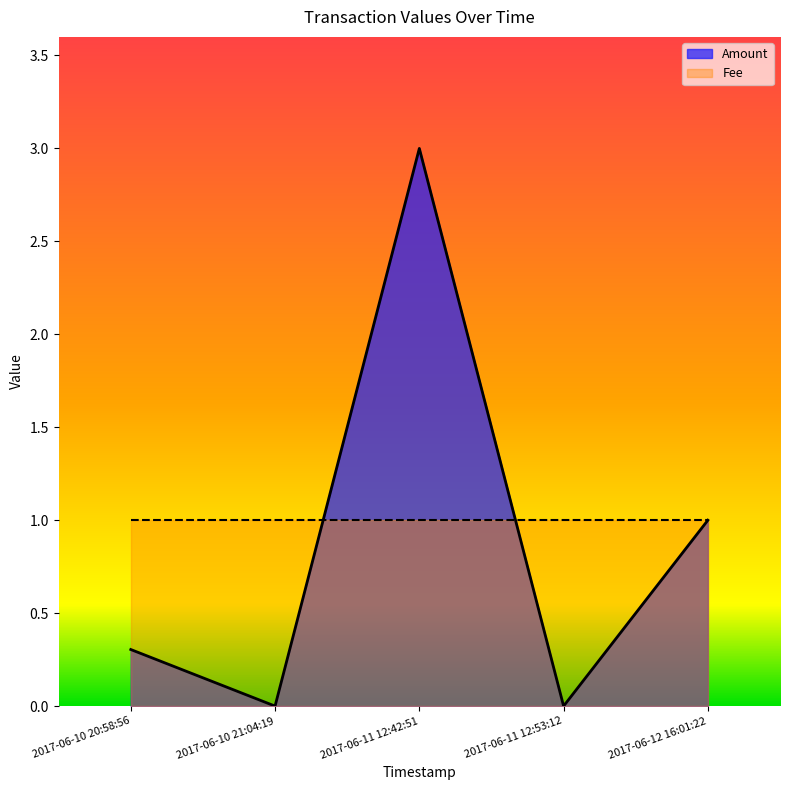

Reading left to right, what are all the values shown in this chart?

2017-06-10 20:58:56=0.3	2017-06-10 21:04:19=0.0	2017-06-11 12:42:51=3.0	2017-06-11 12:53:12=0.0	2017-06-12 16:01:22=1.0